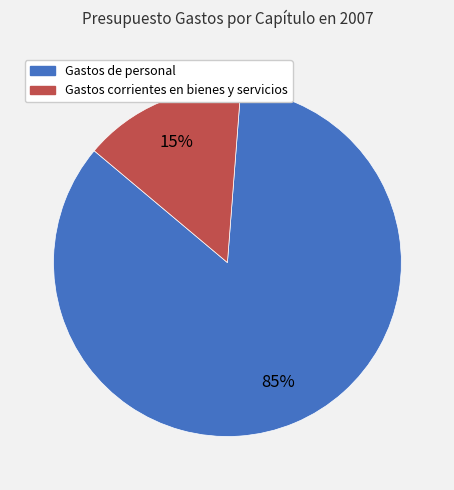

Is the sum of Gastos de personal and Gastos corrientes en bienes y servicios greater than half?

Yes